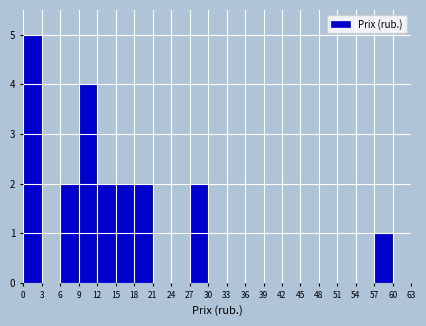

How tall is the bar that spans 6 to 9 on the x-axis? The values are not printed on the chart, so give them approximately, as read against the axis.

2